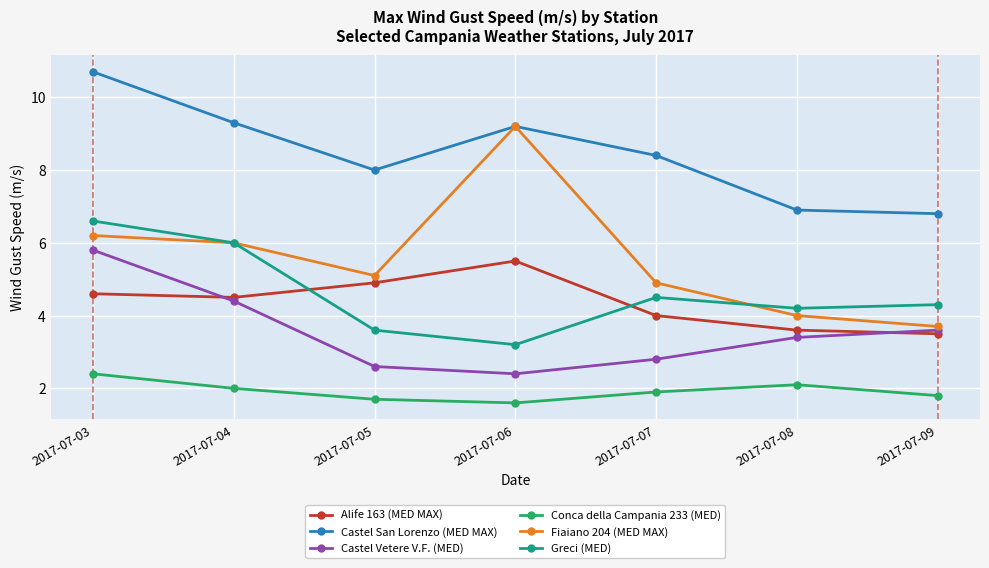

Which category has the highest value in the Alife 163 (MED MAX) series?

2017-07-06